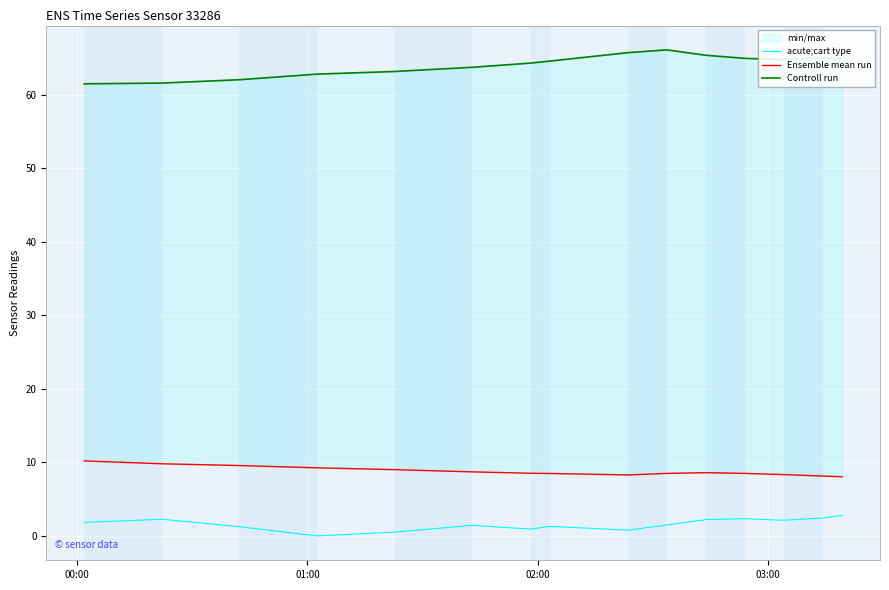

What is the maximum value for acute;cart type?

2.8